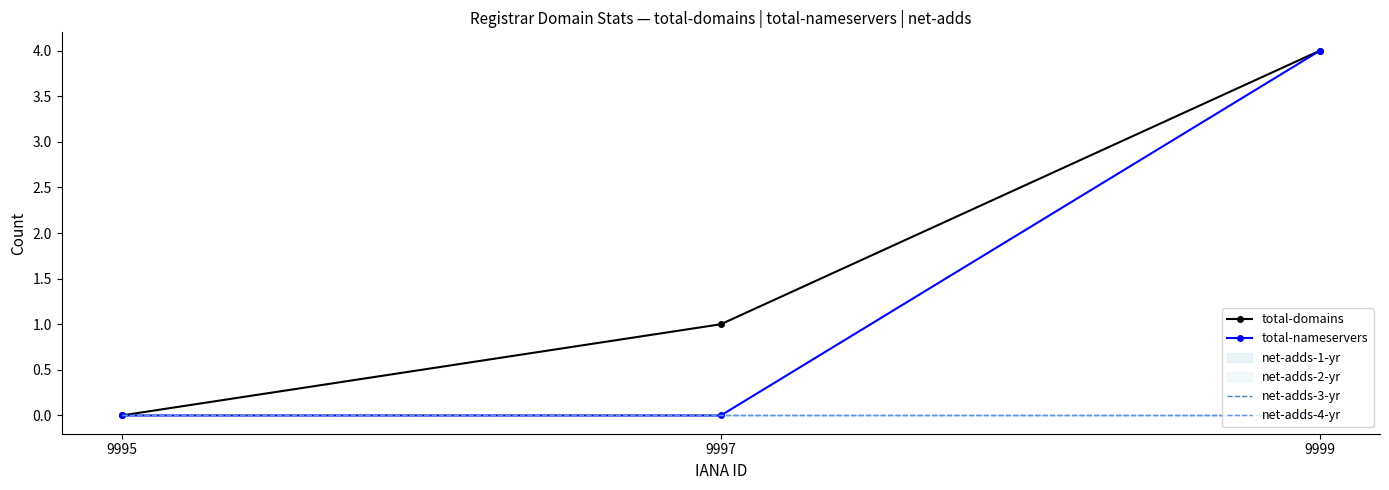

List the series in order of their peak value, highest first.

total-domains, total-nameservers, net-adds-3-yr, net-adds-4-yr